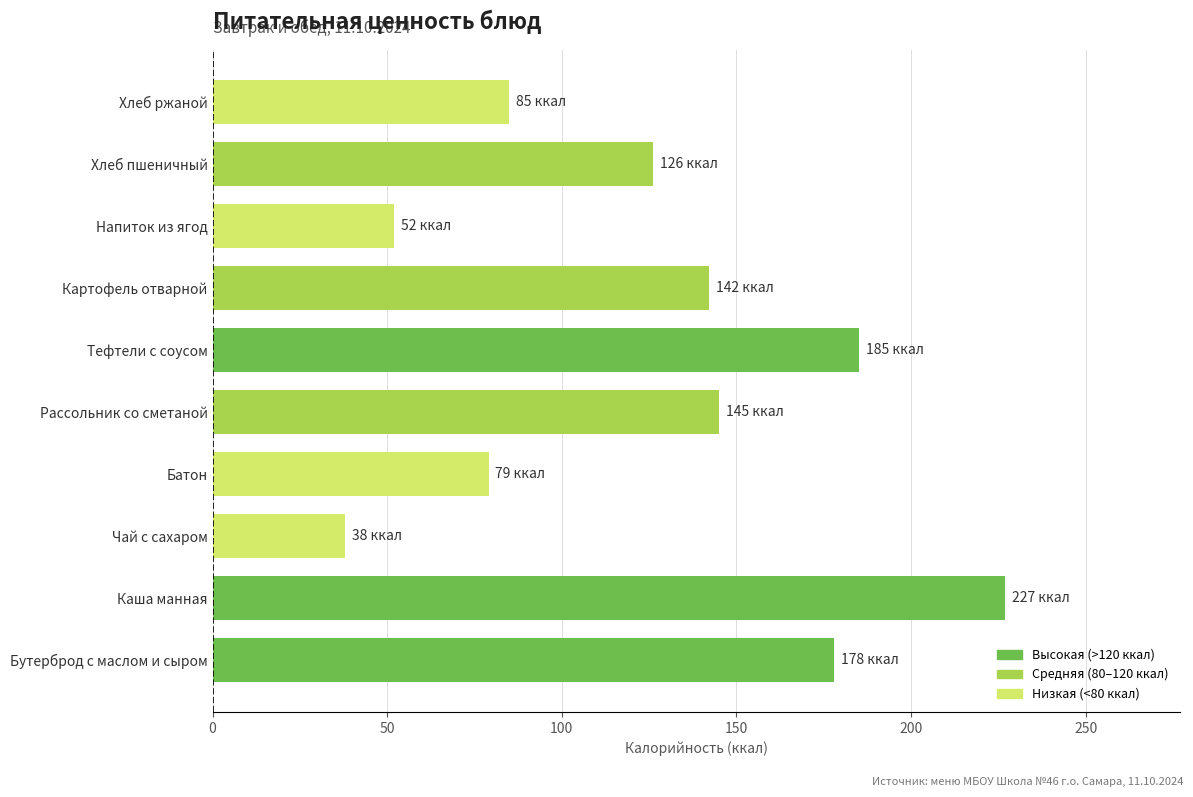

What is the difference between the maximum and minimum values?

189